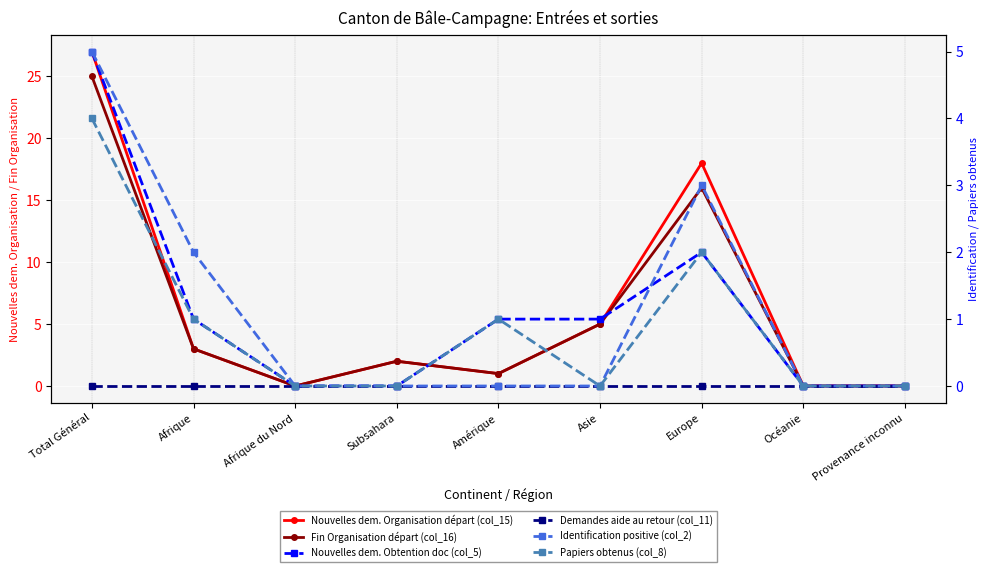

Which series has the widest spread of values?

Nouvelles dem. Organisation départ (col_15)